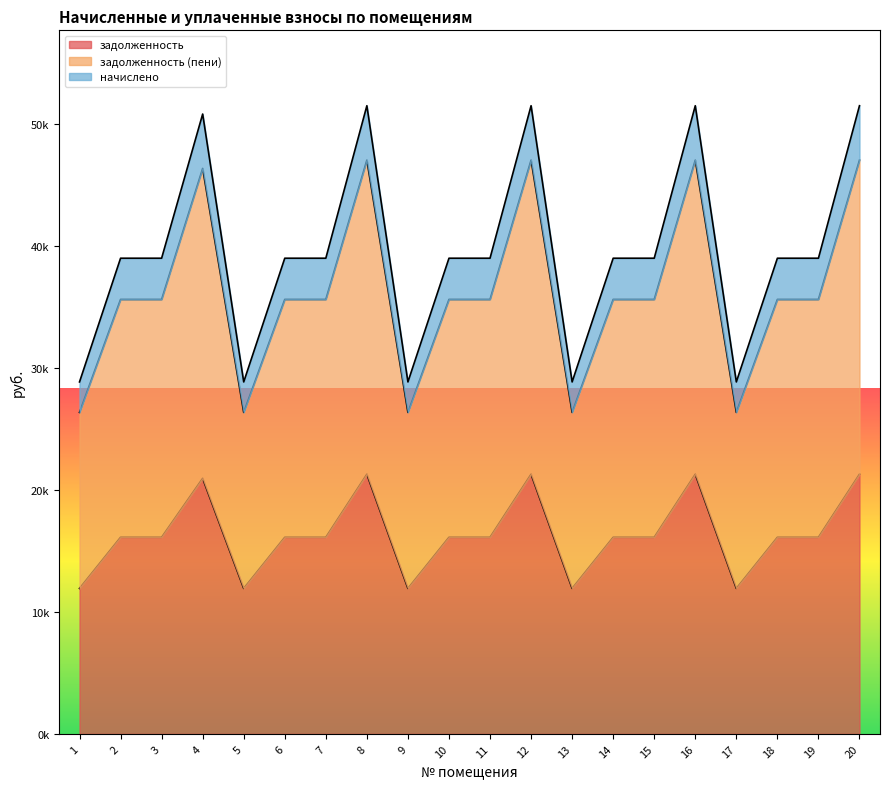

Is it true that начислено equals 50606.3 at 10?

False